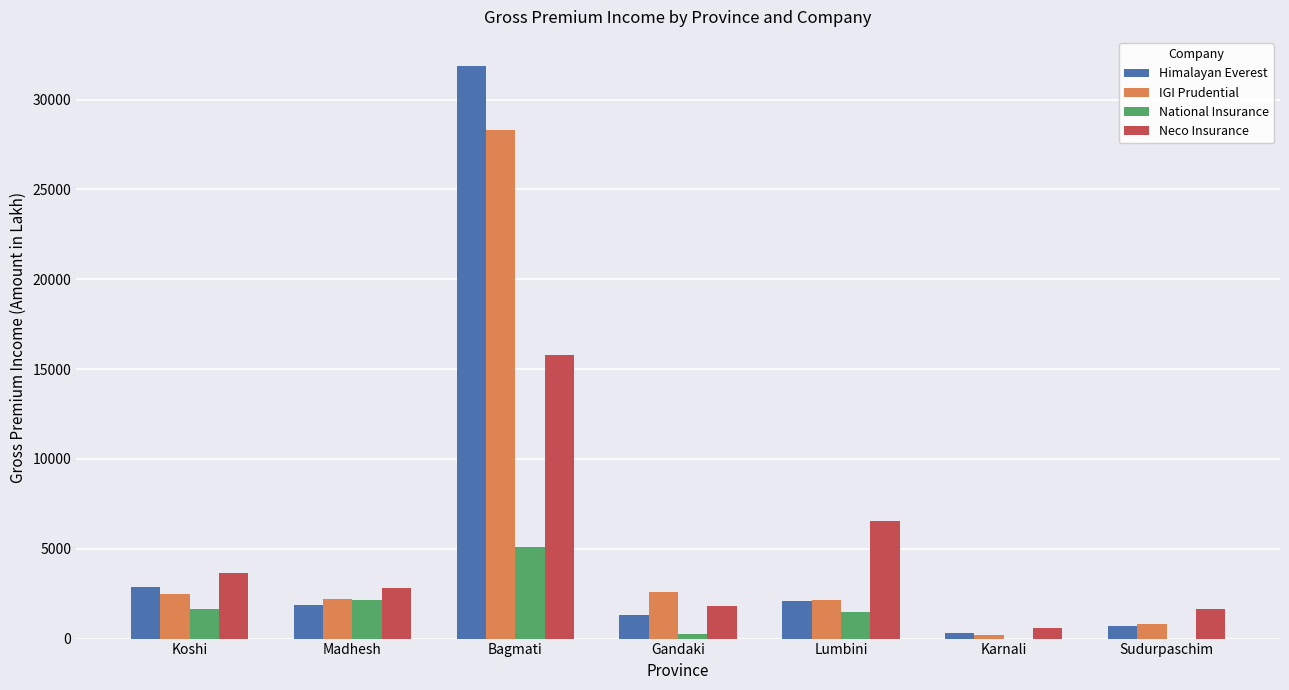

At which category is the sum across all series the highest?

Bagmati